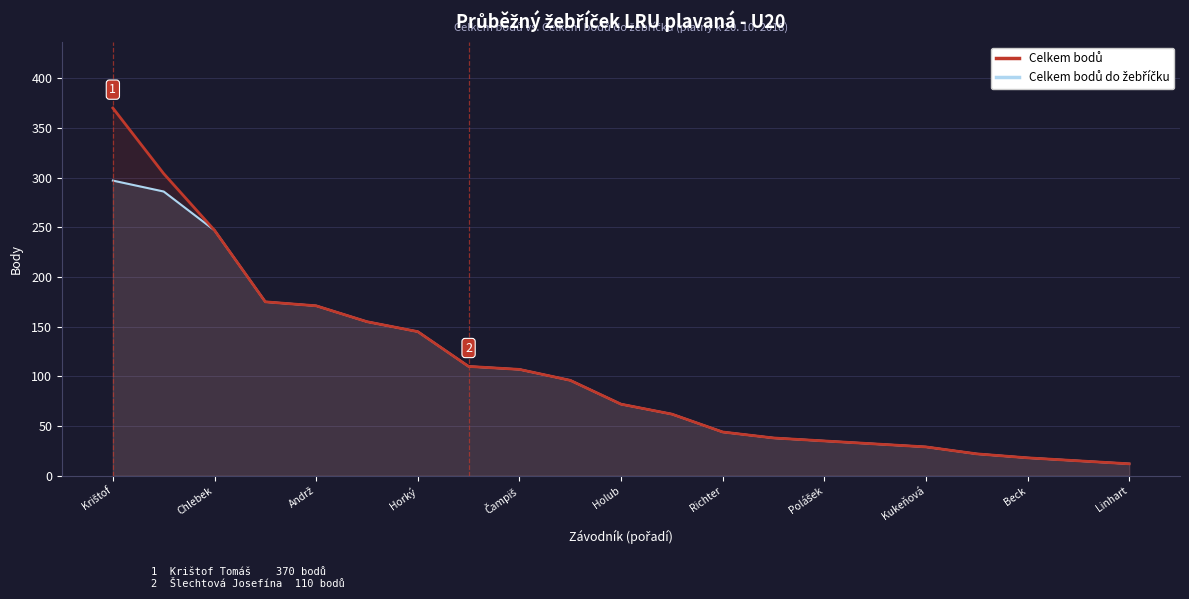

At which category is the sum across all series the highest?

Krištof